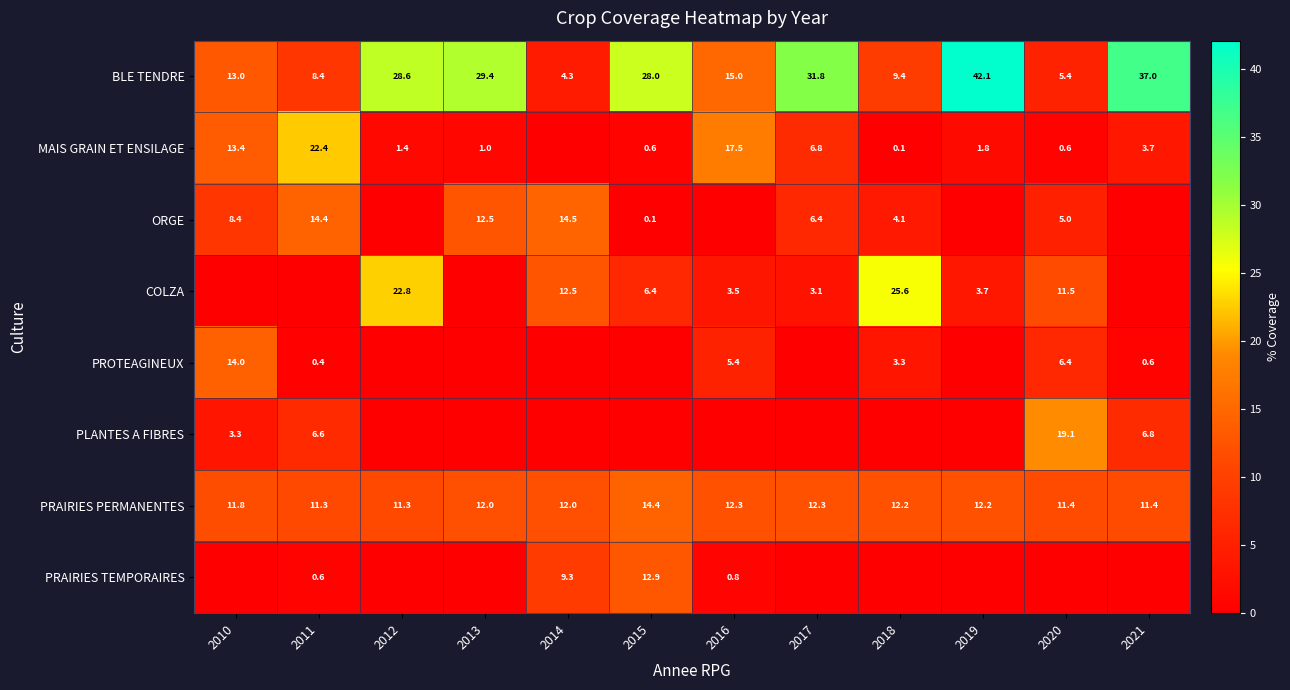

The value of PRAIRIES PERMANENTES at 2016 is 18.3. True or false?

False